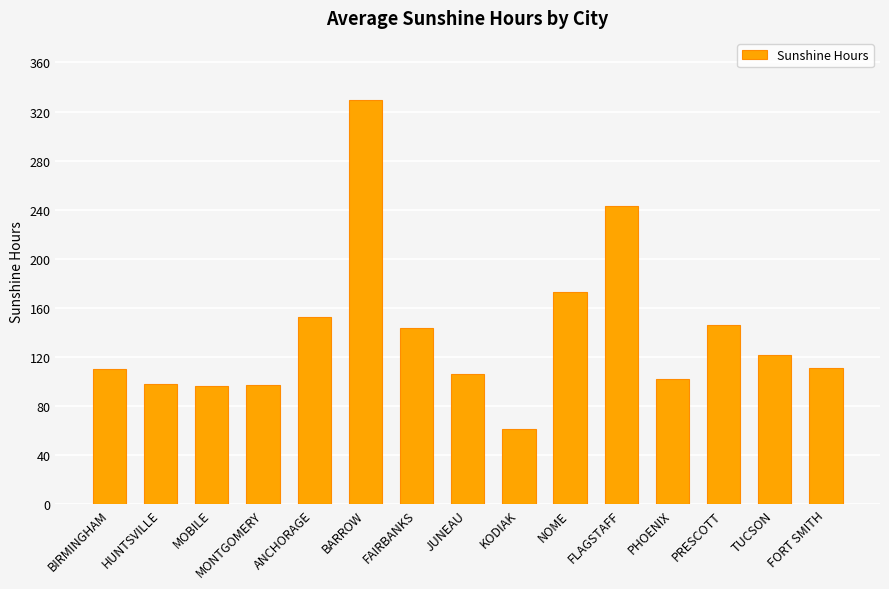

What is the label of the 8th bar from the left?

JUNEAU